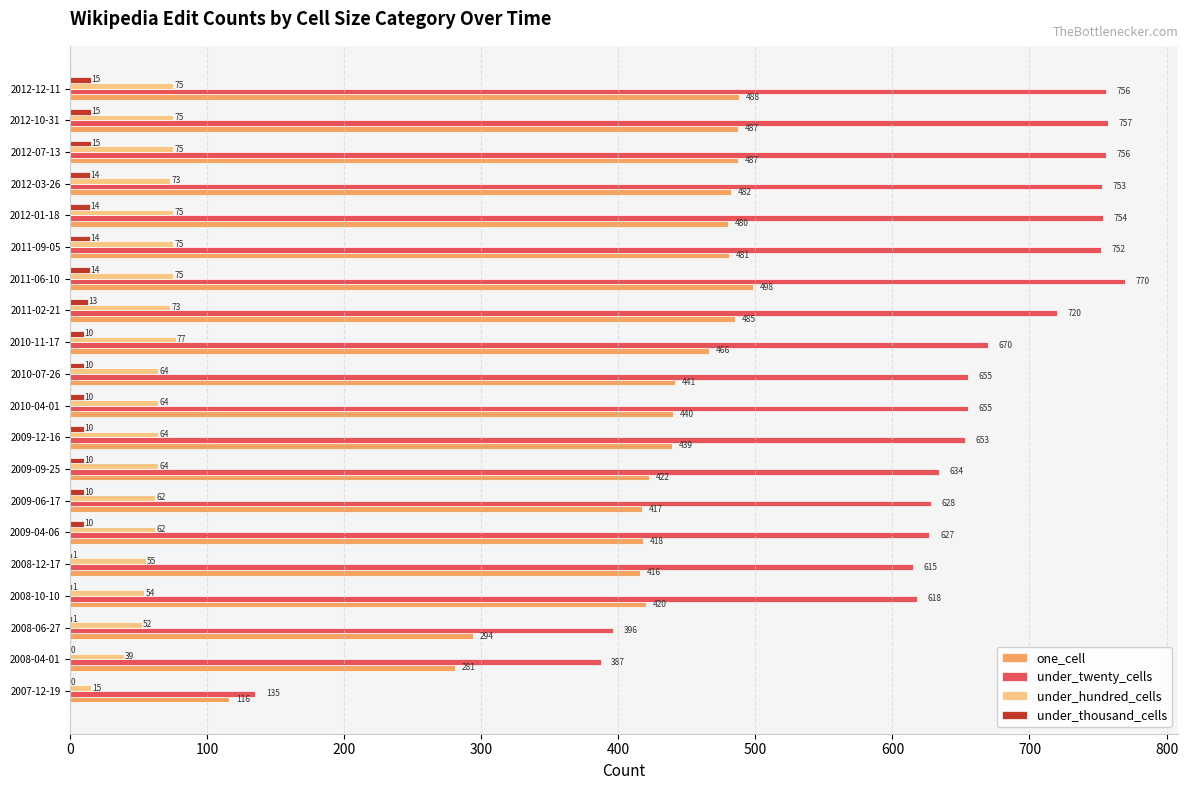

What is the approximate value of under_hundred_cells at 2009-06-17, to the nearest 5?

60